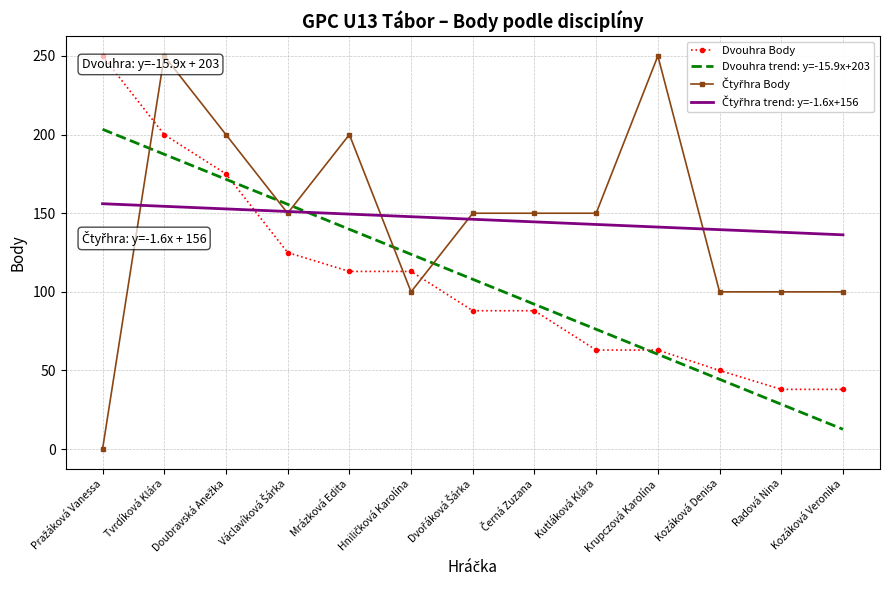

What is the lowest value of the Dvouhra trend: y=-15.9x+203 series?

12.6